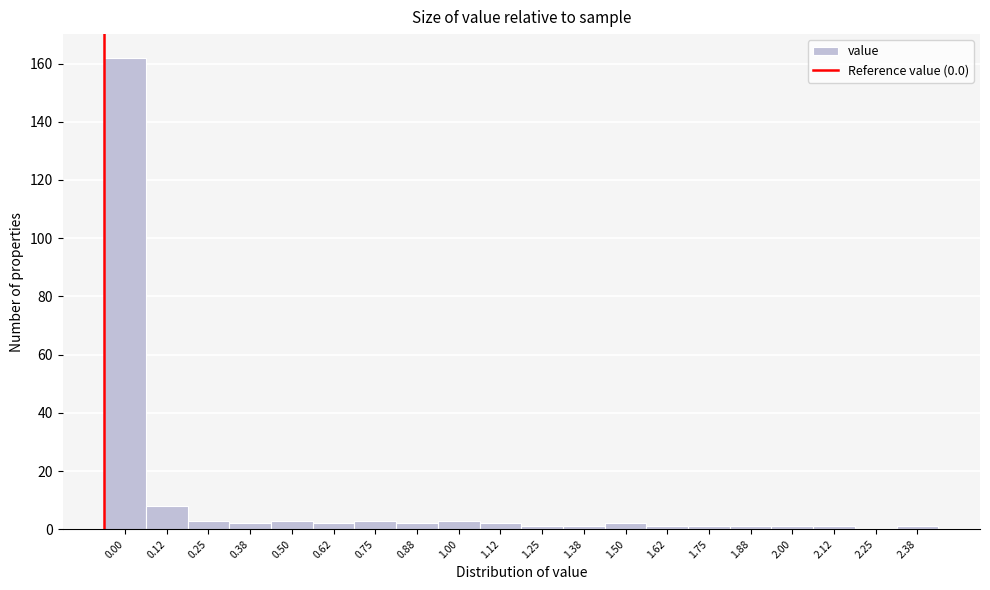

Reading left to right, what are all the values shown in this chart?

0.00=162	0.12=8	0.25=3	0.38=2	0.50=3	0.62=2	0.75=3	0.88=2	1.00=3	1.12=2	1.25=1	1.38=1	1.50=2	1.62=1	1.75=1	1.88=1	2.00=1	2.12=1	2.25=0	2.38=1